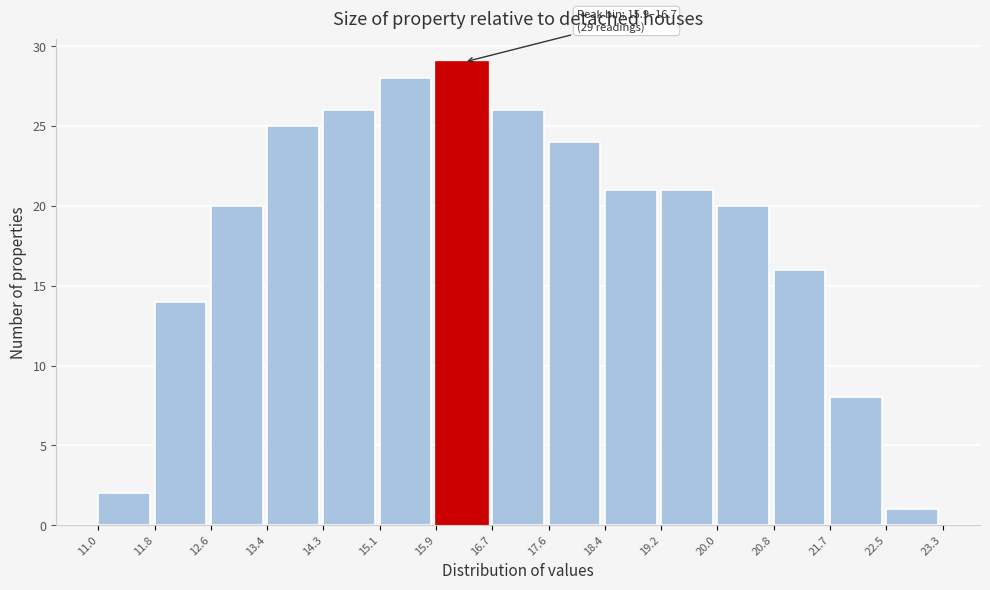

Over which range of the x-axis is the bar tallest?

15.9 to 16.7